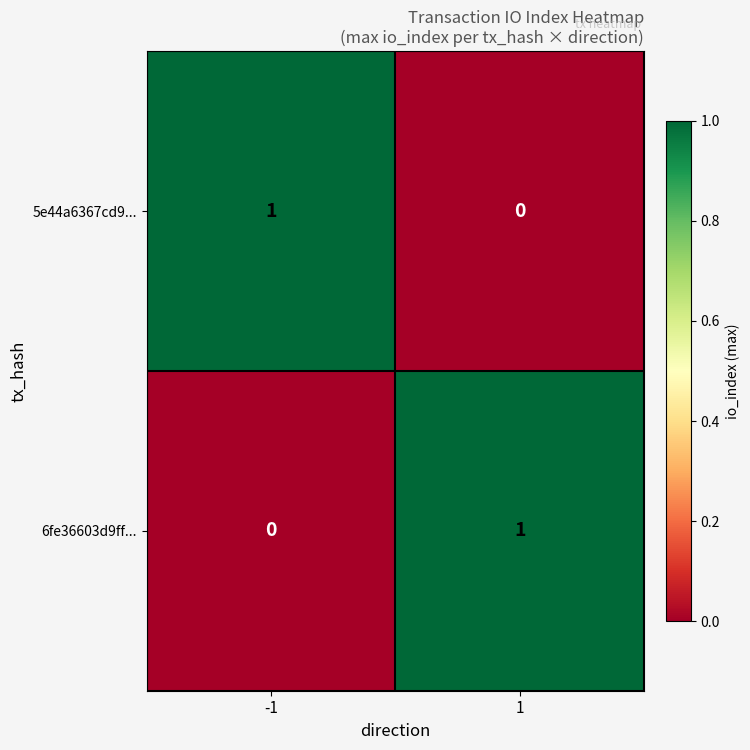

Is the value of 5e44a6367cd9... at -1 greater than the value of 6fe36603d9ff... at -1?

Yes